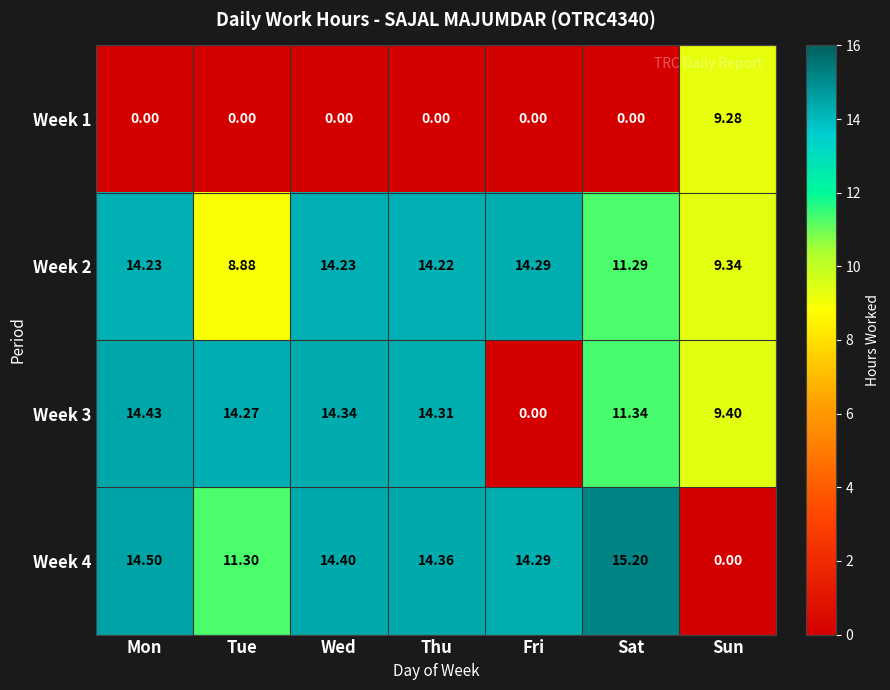

At which label does Week 4 reach its peak?

Sat